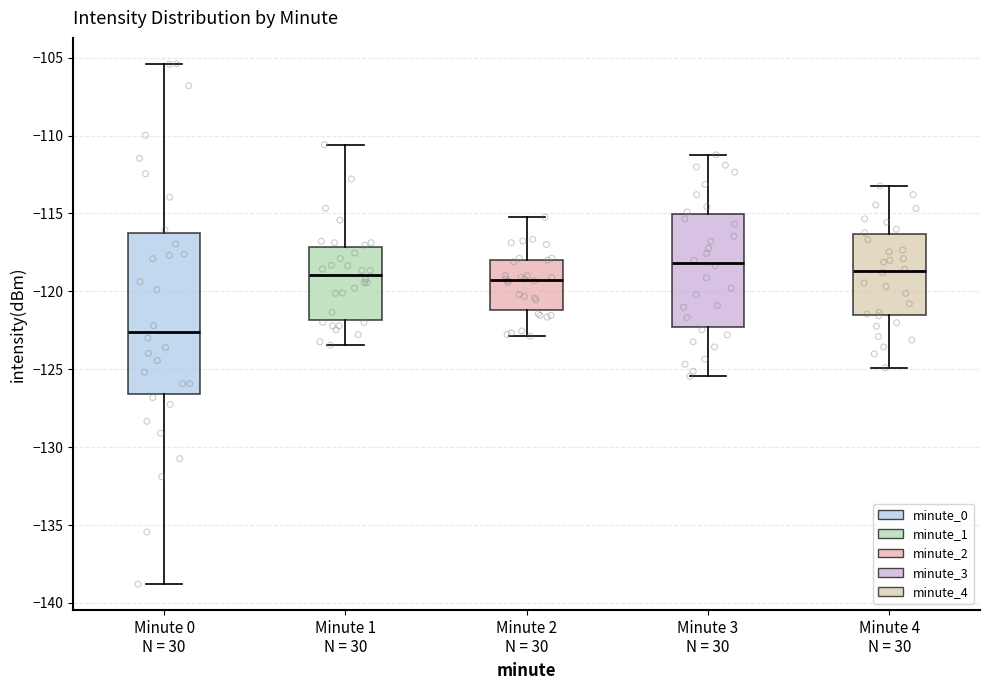

Reading left to right, transcribe this box plot: for each box, give where its median line is, the range the box spans, and where its two whiskers end, as read against the y-axis. The values are not printed on the chart, so give them approximately, as read against the axis.

Minute 0 N = 30: median -122.5, box -126.5 to -116.5, whiskers -139.0 to -105.5
Minute 1 N = 30: median -119.0, box -122.0 to -117.0, whiskers -123.5 to -110.5
Minute 2 N = 30: median -119.5, box -121.0 to -118.0, whiskers -123.0 to -115.0
Minute 3 N = 30: median -118.0, box -122.5 to -115.0, whiskers -125.5 to -111.0
Minute 4 N = 30: median -118.5, box -121.5 to -116.5, whiskers -125.0 to -113.0